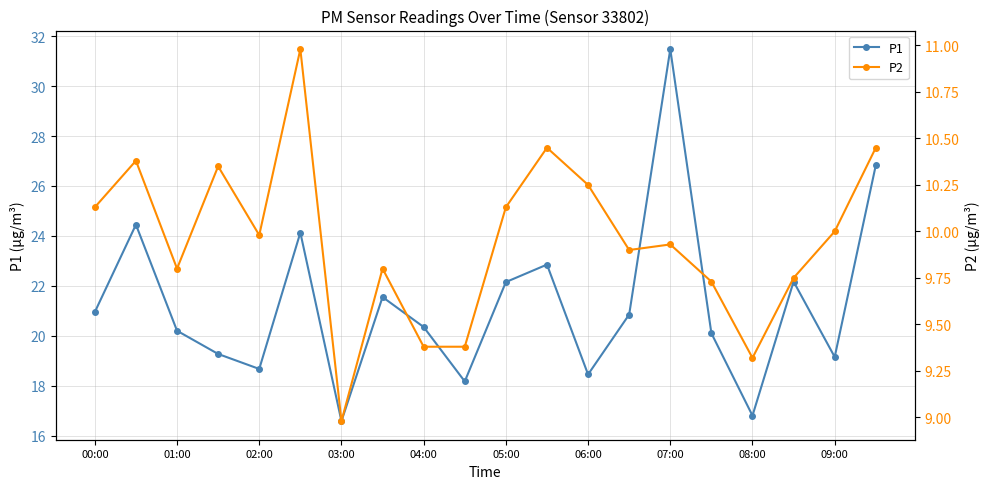

Which category has the highest value in the P1 series?

07:00